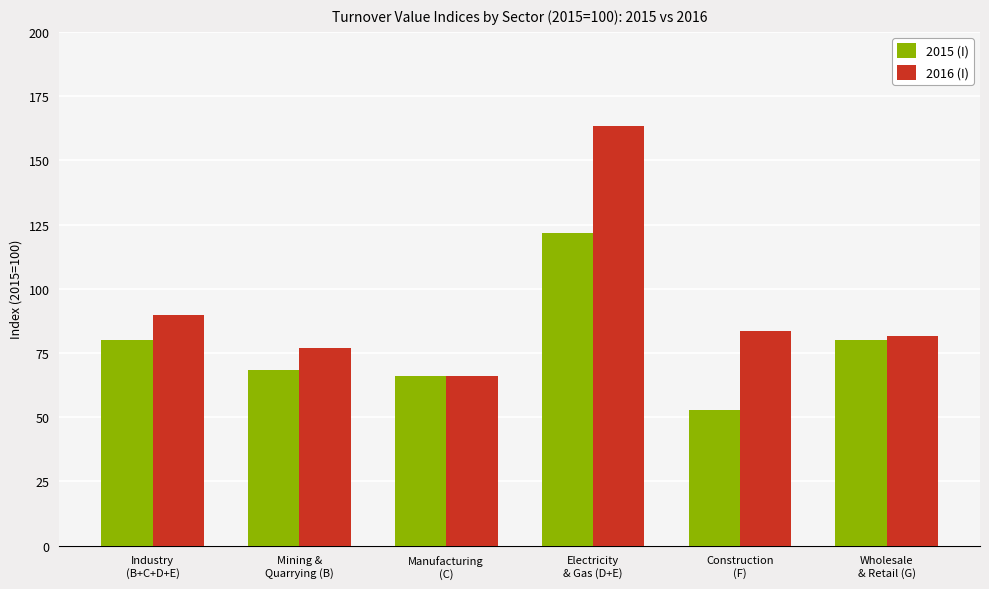

How many bars are there in each group?

2